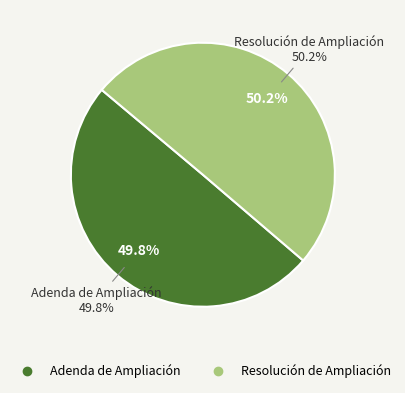

Do Resolución de Ampliación and Adenda de Ampliación together represent more than half of the pie?

Yes